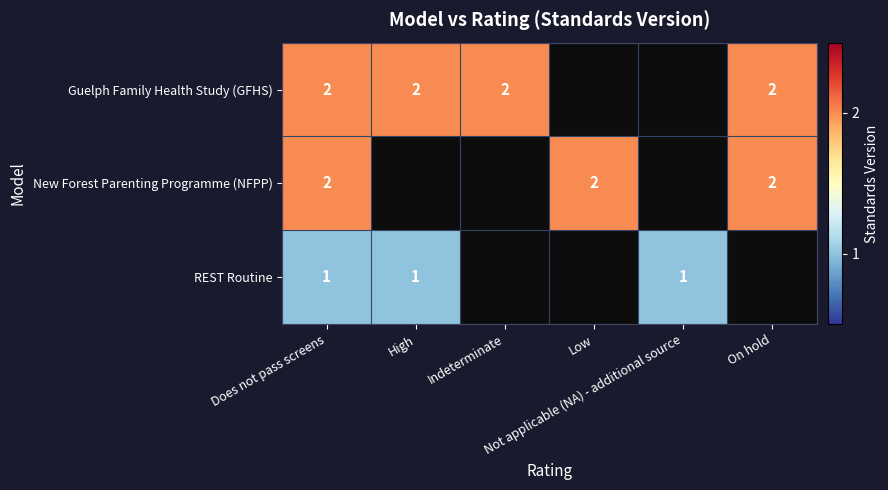

Count the number of data series in this chart.

3